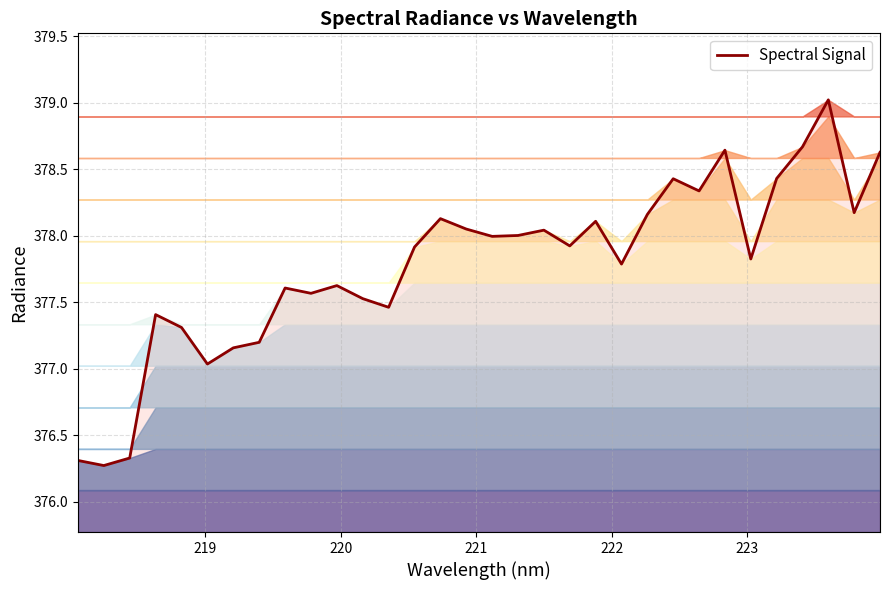

What is the smallest value displayed?

376.3